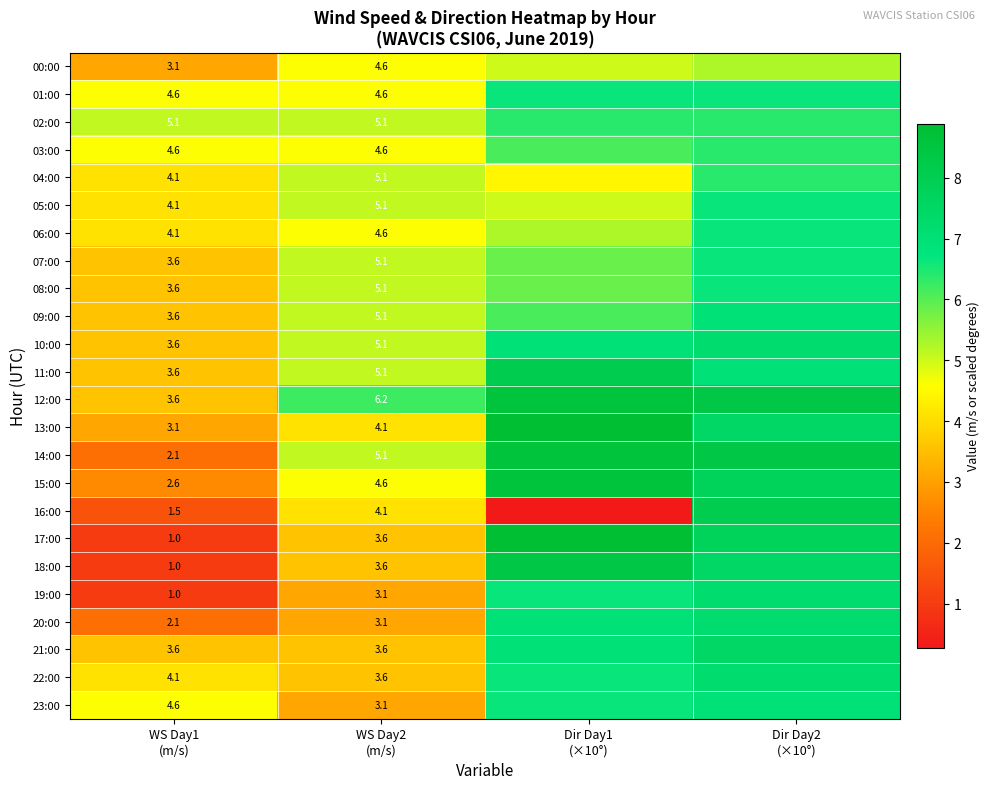

Rank the series at WS Day2 (m/s) from lowest to highest value.

19:00, 20:00, 23:00, 17:00, 18:00, 21:00, 22:00, 13:00, 16:00, 00:00, 01:00, 03:00, 06:00, 15:00, 02:00, 04:00, 05:00, 07:00, 08:00, 09:00, 10:00, 11:00, 14:00, 12:00